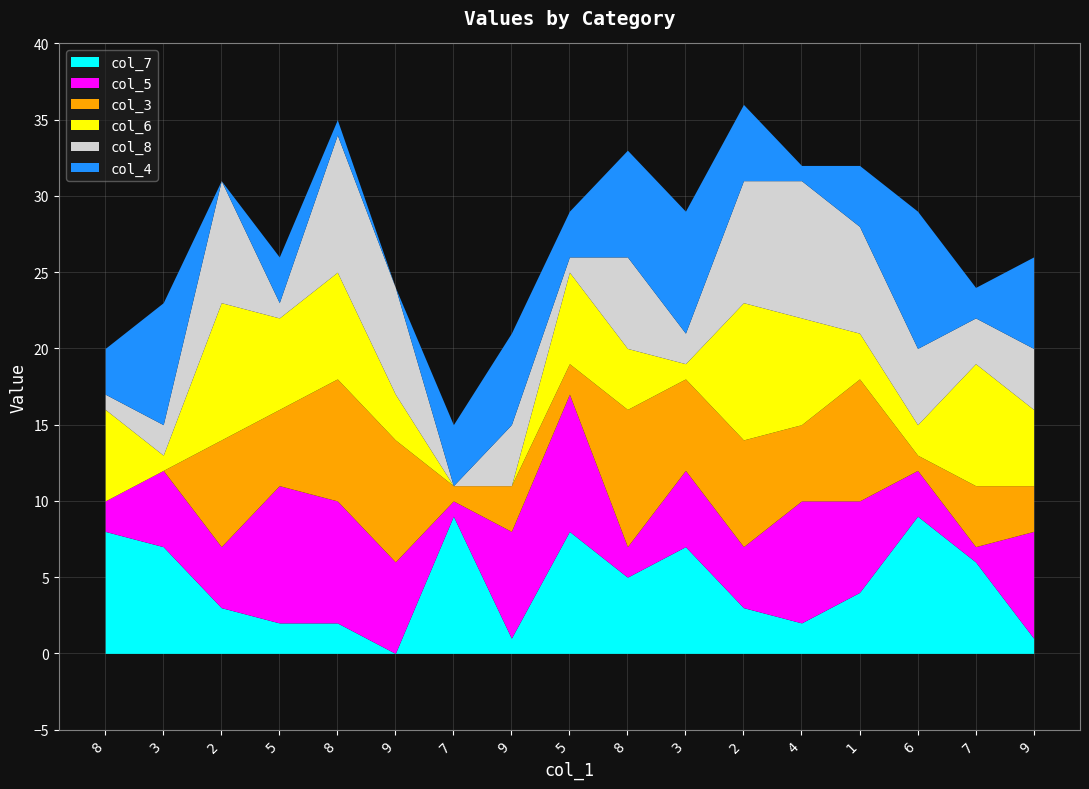

Reading left to right, transcribe all the data shown in this chart.

col_7: 8	7	3	2	2	0	9	1	8	5	7	3	2	4	9	6	1
col_5: 2	5	4	9	8	6	1	7	9	2	5	4	8	6	3	1	7
col_3: 0	0	7	5	8	8	1	3	2	9	6	7	5	8	1	4	3
col_6: 6	1	9	6	7	3	0	0	6	4	1	9	7	3	2	8	5
col_8: 1	2	8	1	9	7	0	4	1	6	2	8	9	7	5	3	4
col_4: 3	8	0	3	1	0	4	6	3	7	8	5	1	4	9	2	6